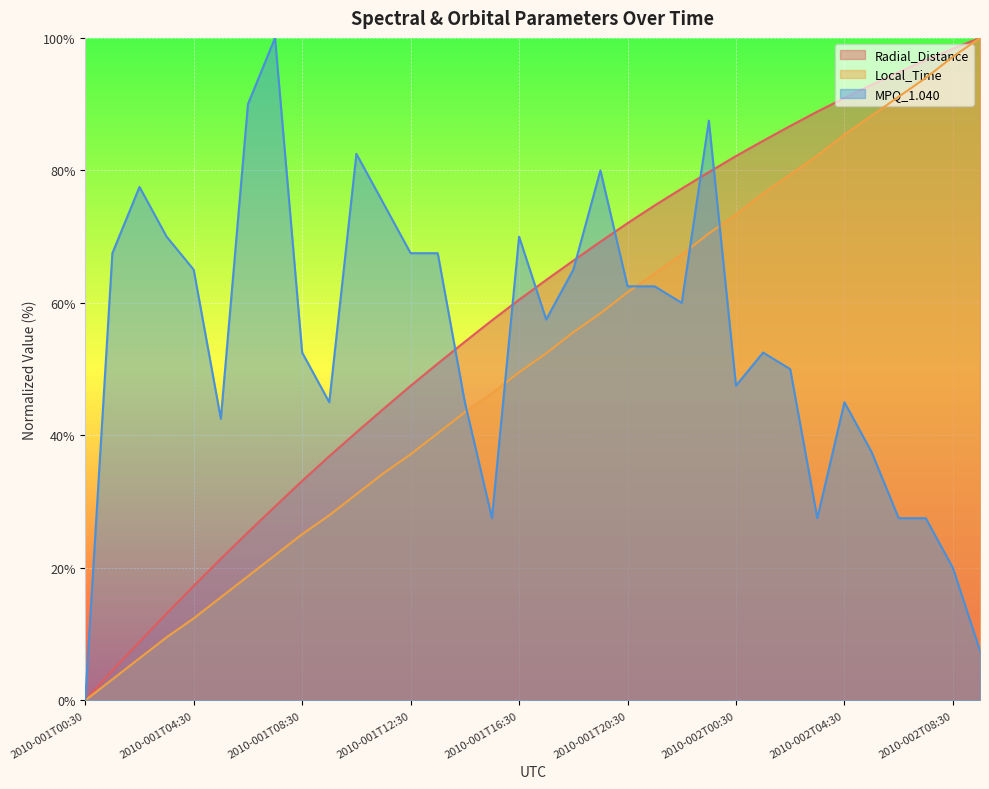

Rank the series by their maximum value, from highest to lowest.

Radial_Distance, Local_Time, MPQ_1.040